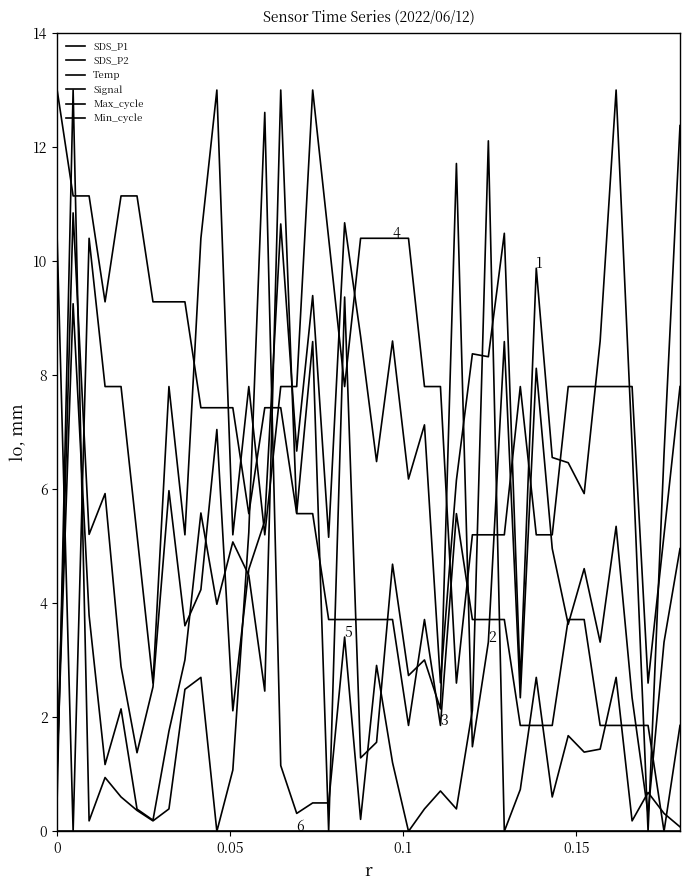

True or false: SDS_P1 and Min_cycle cross at least once.

False